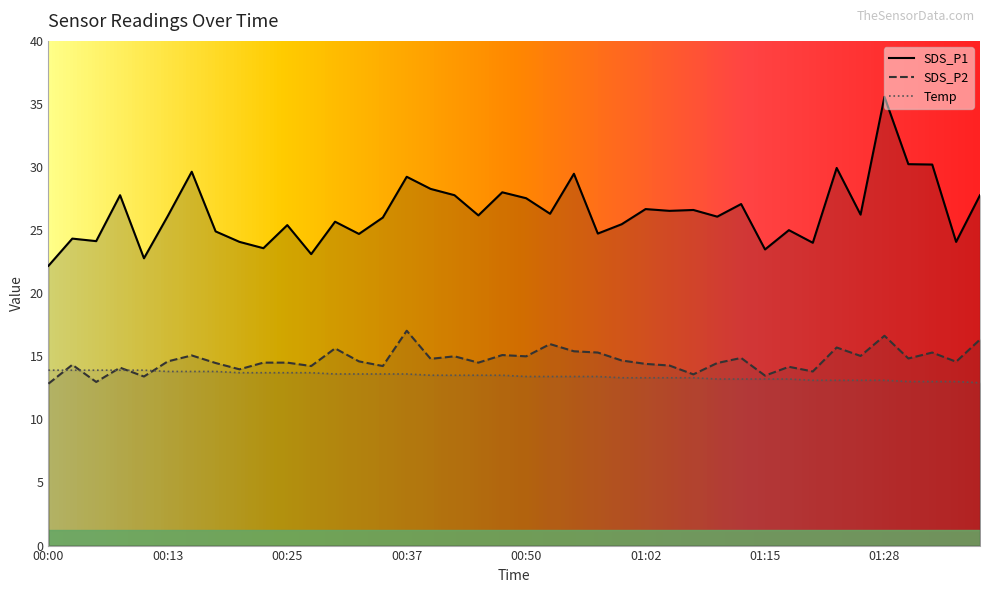

Is the value of Temp at 00:25 greater than the value of SDS_P2 at 00:42?

No